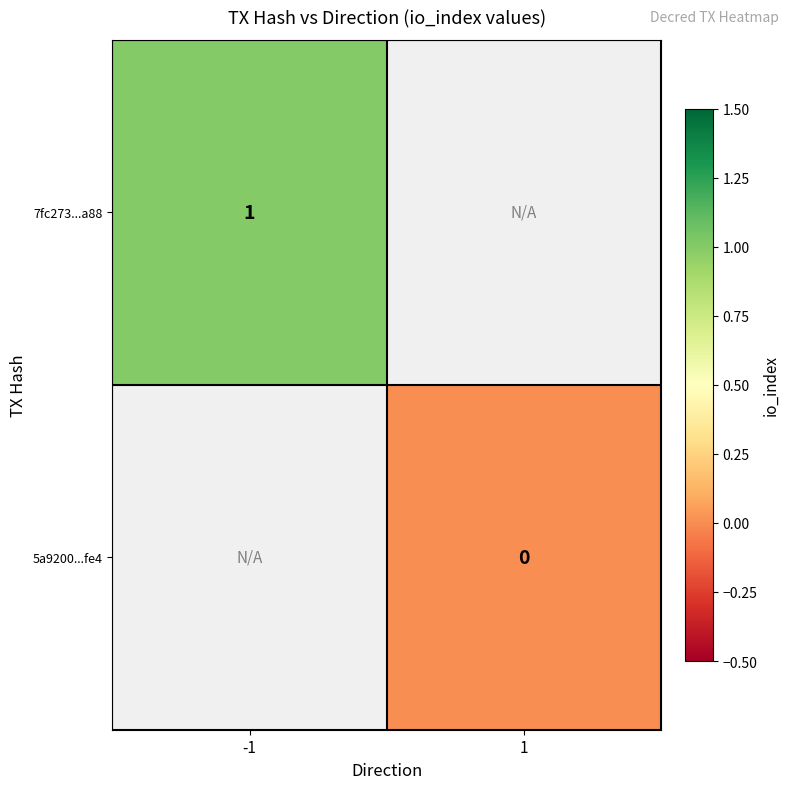

The 7fc273...a88 series shows 1 at -1. True or false?

True